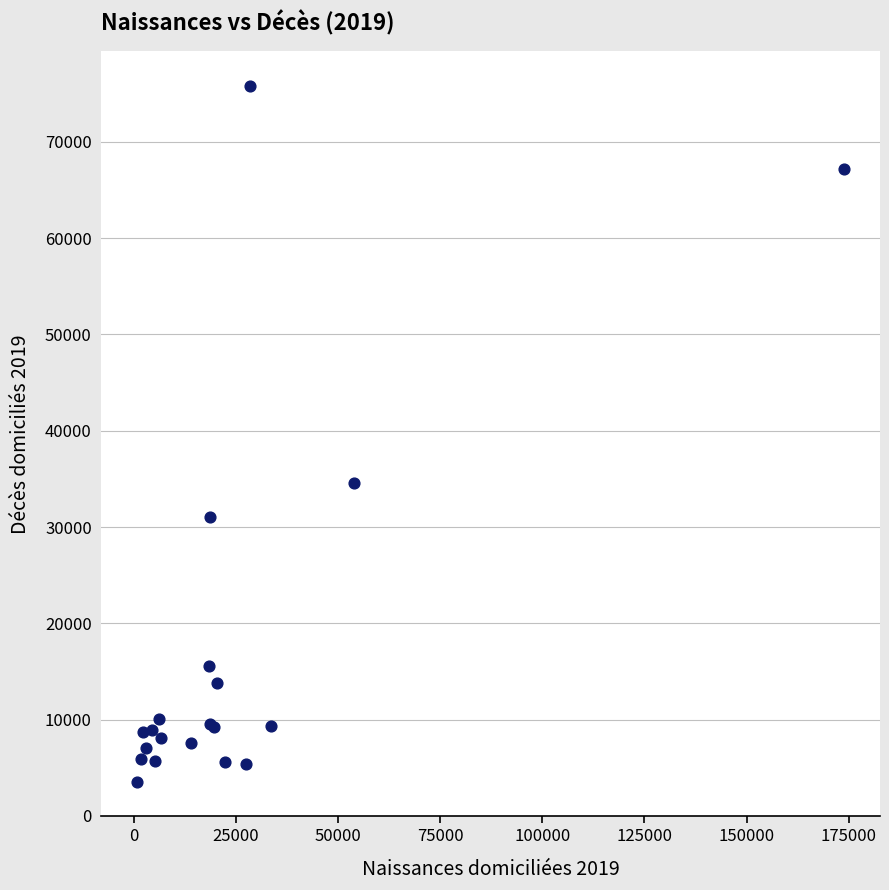

What Y value in the scatter plot is closest to 39682?

34533